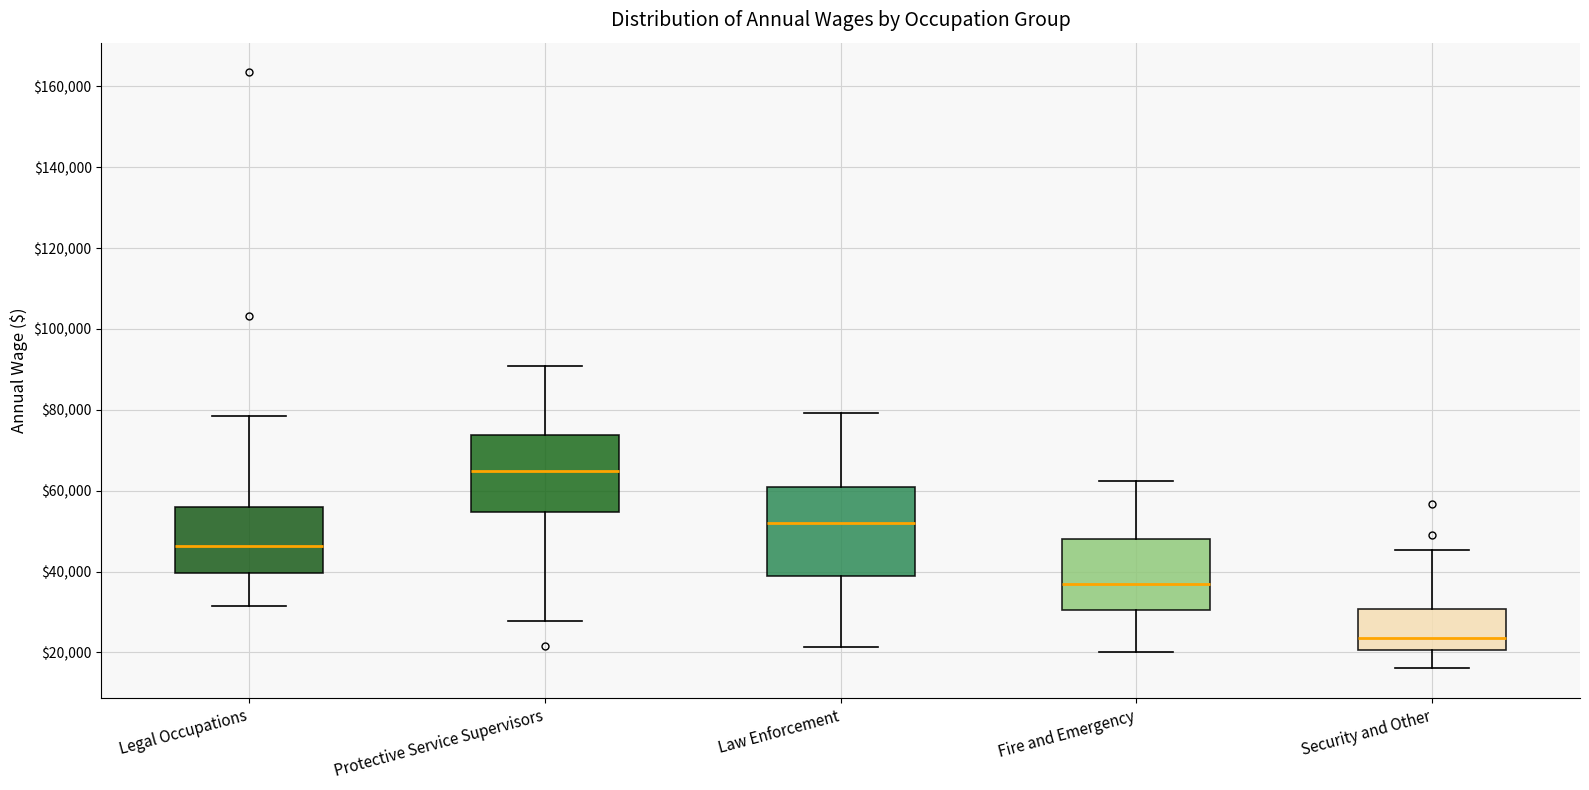

Which box's median line is the lowest?

Security and Other